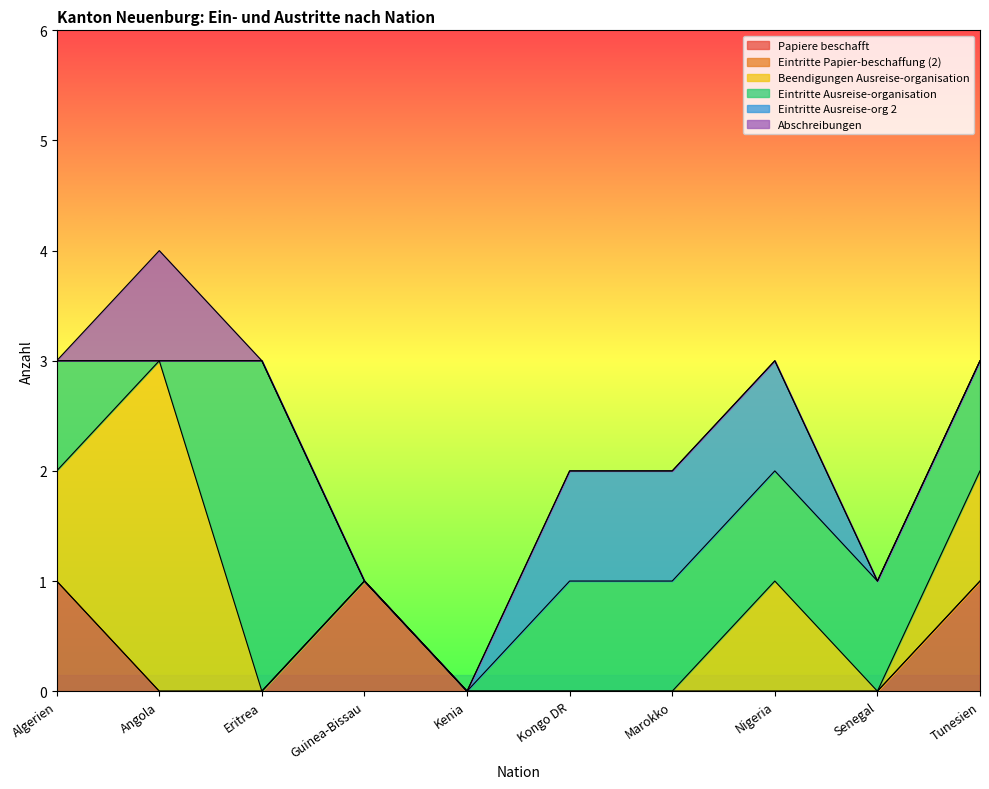

What is the total value across all series at Eritrea?

3